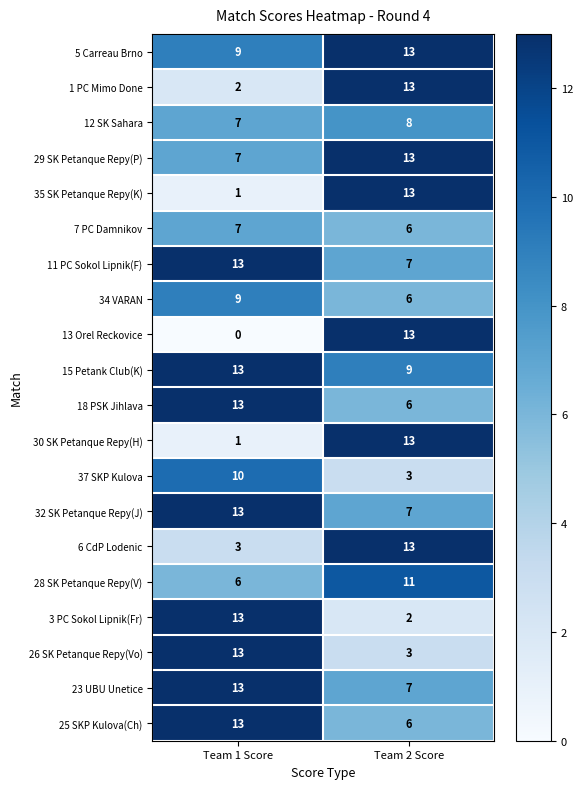

What is the total value across all series at Team 2 Score?

172